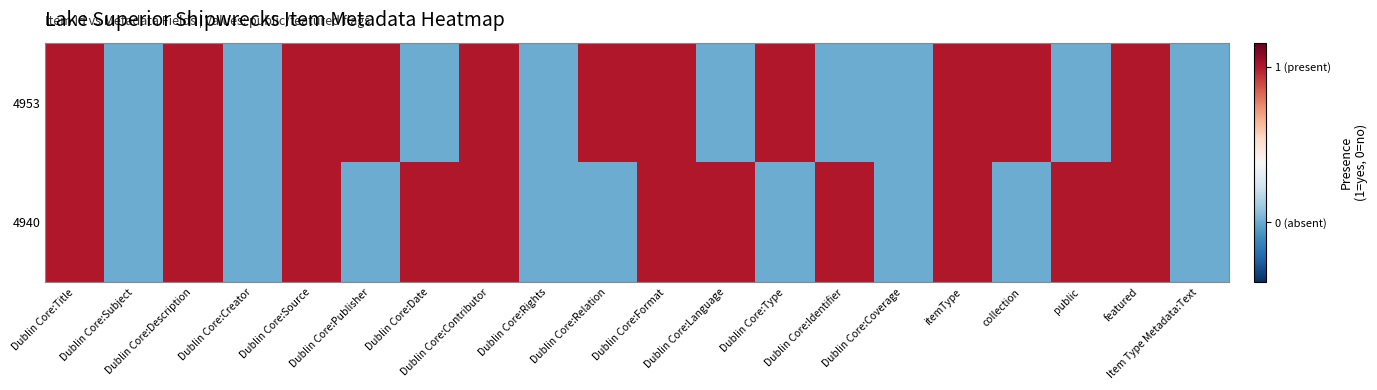

What is the maximum value shown in the chart?

0.8